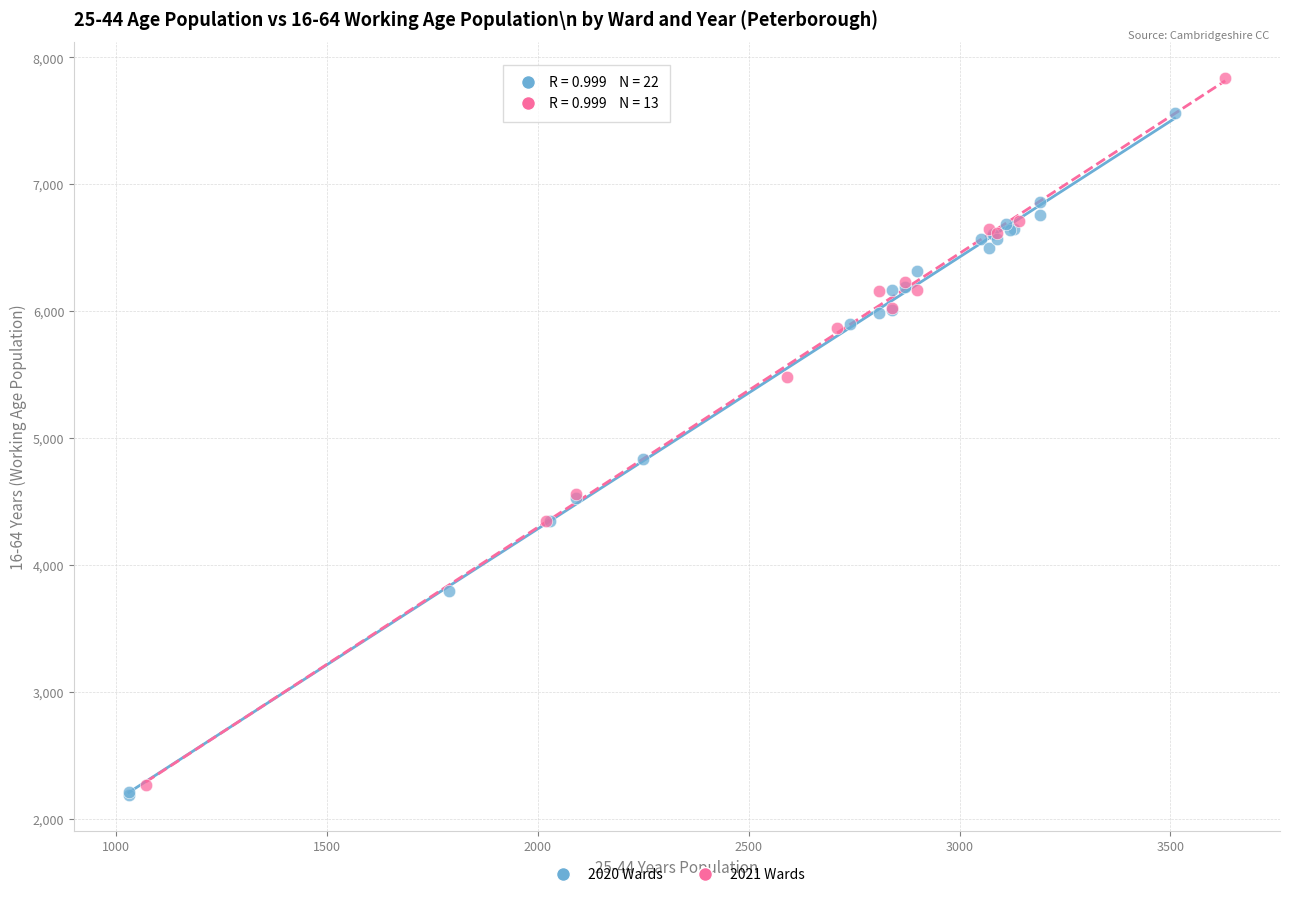

Which series contains the highest Y value?

2021 Wards